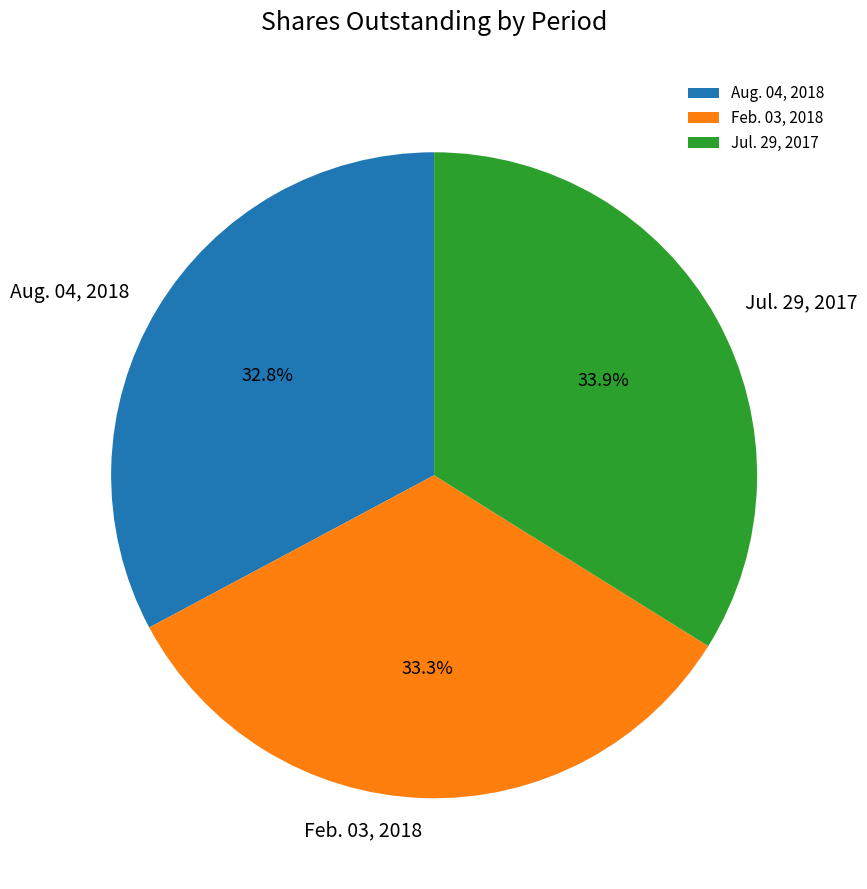

How many segments does this pie chart have?

3